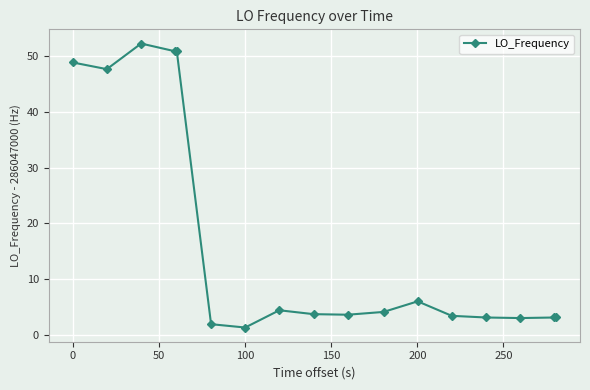

What is the smallest value displayed?

1.3